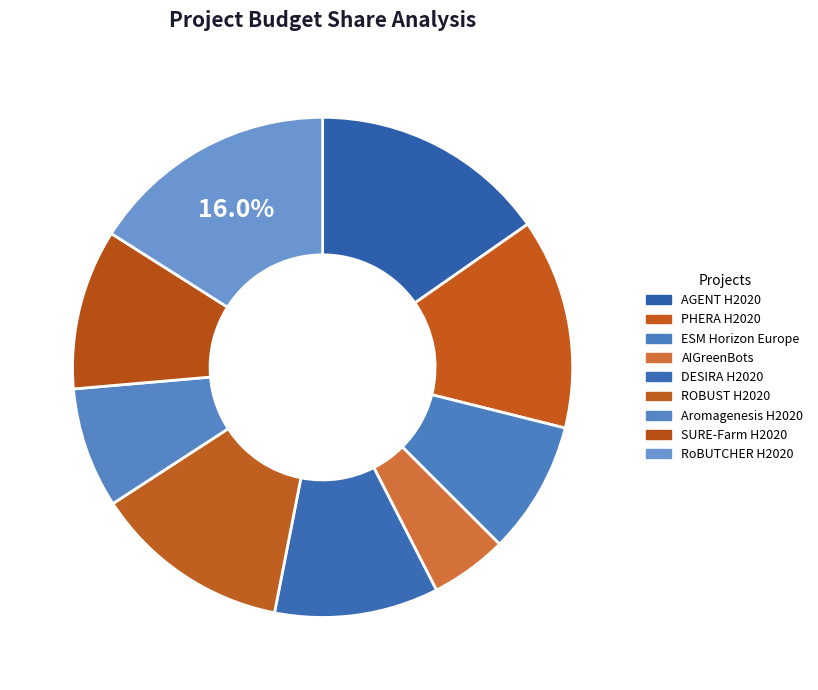

Count the number of slices in the pie.

9